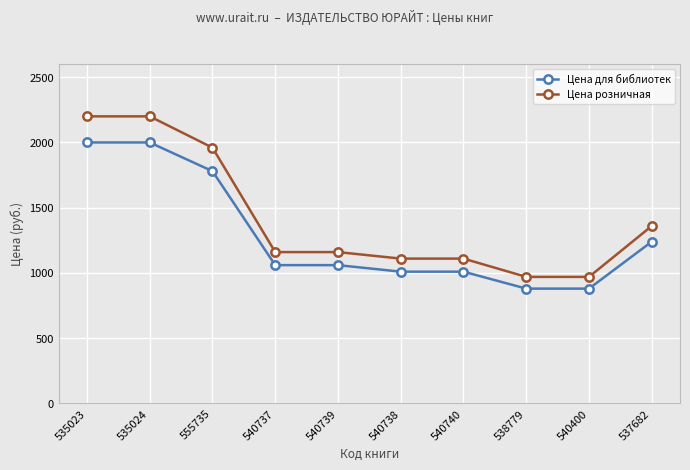

How many lines are shown in the chart?

2